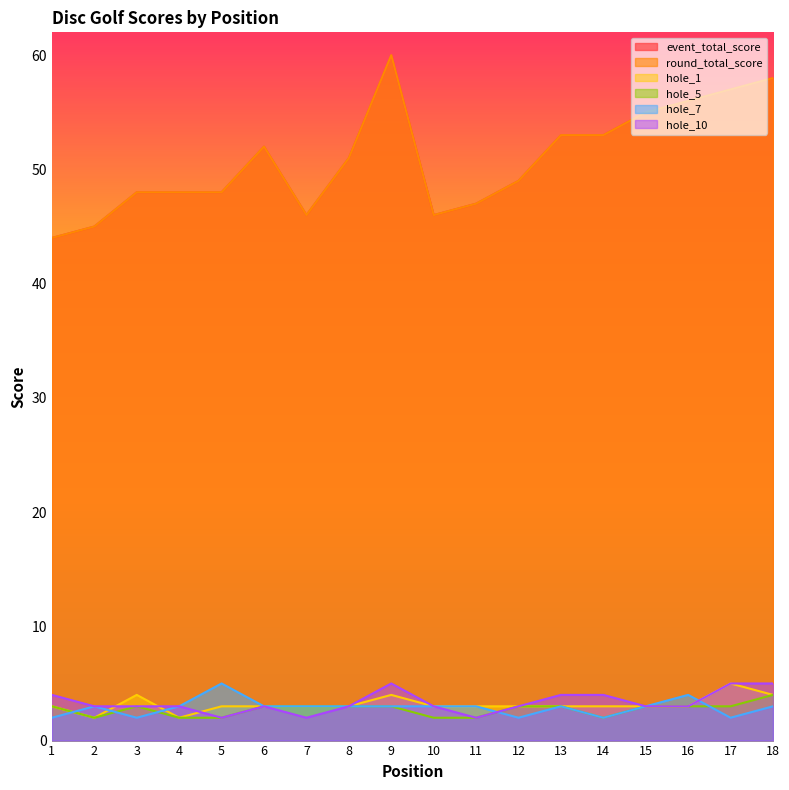

At which category does hole_10 reach its first local valley?

5